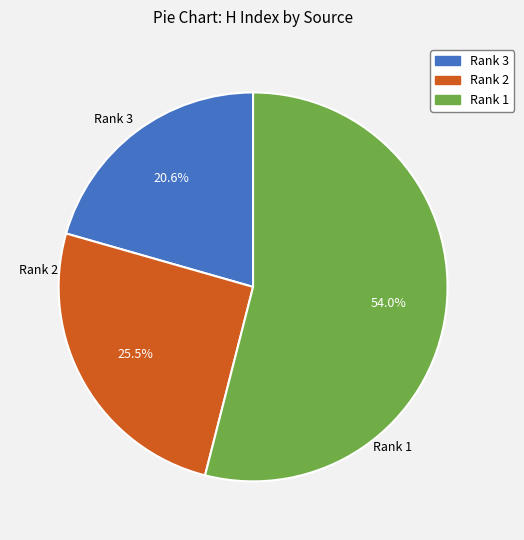

Is Rank 1 the majority of the pie?

Yes